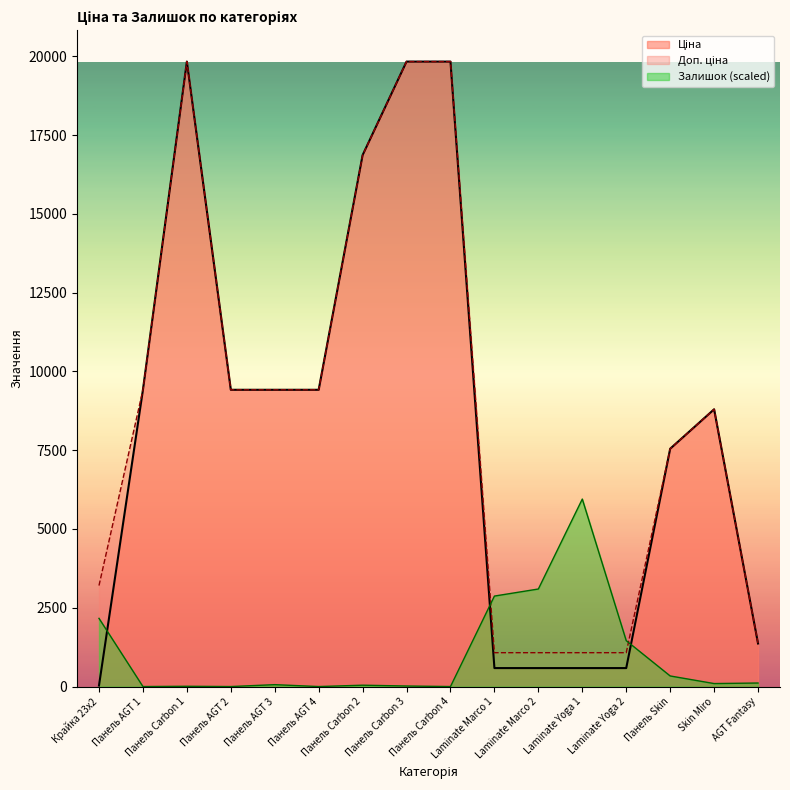

What are all the series names shown in the legend?

Ціна, Доп. ціна, Залишок